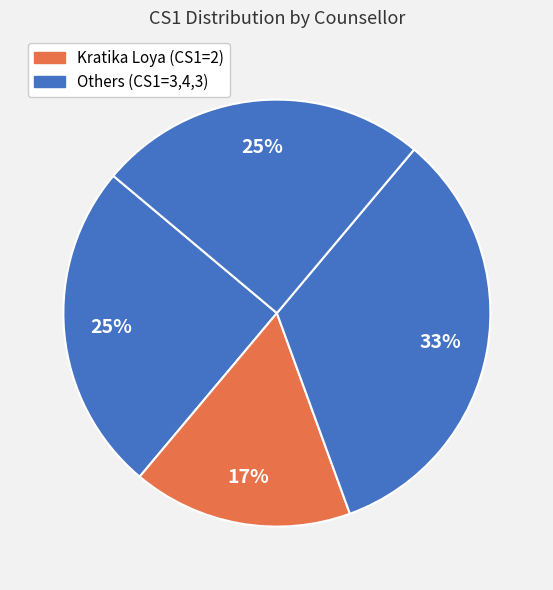

How many slices are in this pie chart?

4